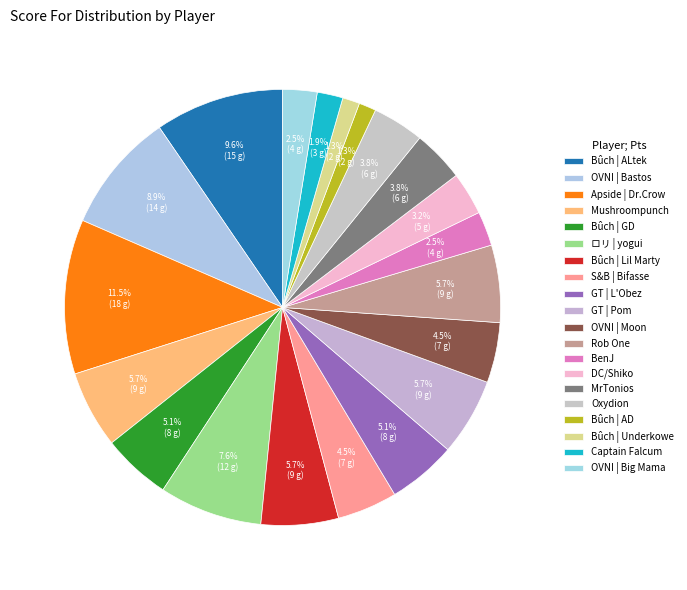

What is the ratio of the value at Bûch | AD to the value at Mushroompunch?

0.2